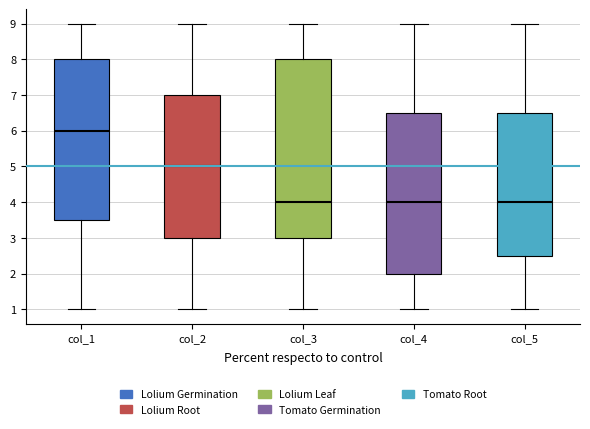

Reading left to right, read every box against the y-axis: the position of its median line, the range the box covers, and the ends of its whiskers. The values are not printed on the chart, so give them approximately, as read against the axis.

col_1: median 6.0, box 3.5 to 8.0, whiskers 1.0 to 9.0
col_2: median 5.0, box 3.0 to 7.0, whiskers 1.0 to 9.0
col_3: median 4.0, box 3.0 to 8.0, whiskers 1.0 to 9.0
col_4: median 4.0, box 2.0 to 6.5, whiskers 1.0 to 9.0
col_5: median 4.0, box 2.5 to 6.5, whiskers 1.0 to 9.0